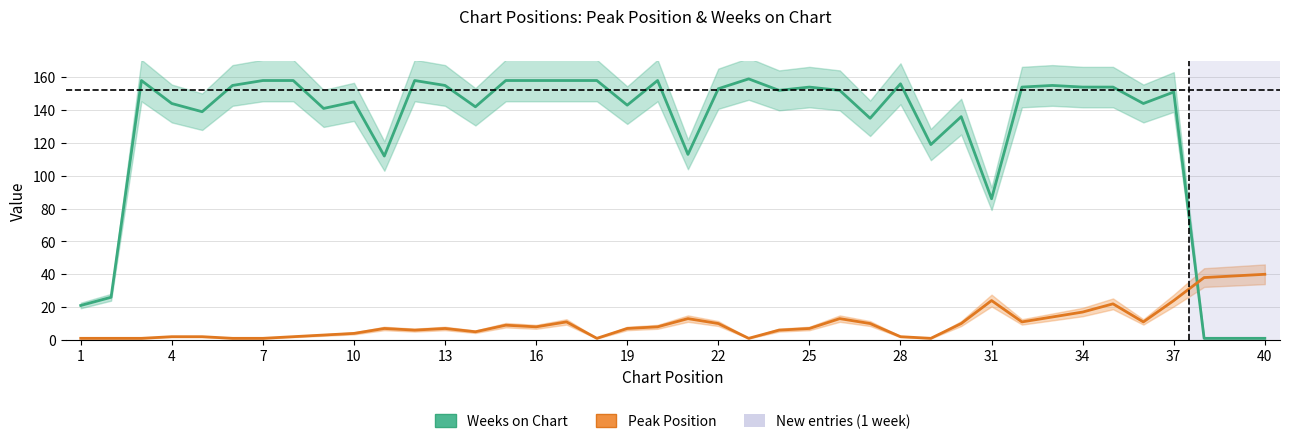

Reading left to right, extract all data points from this chart.

Weeks on Chart: 21	26	158	144	139	155	158	158	141	145	112	158	155	142	158	158	158	158	143	158	113	153	159	152	154	152	135	156	119	136	86	154	155	154	154	144	151	1	1	1
Peak Position: 1	1	1	2	2	1	1	2	3	4	7	6	7	5	9	8	11	1	7	8	13	10	1	6	7	13	10	2	1	10	24	11	14	17	22	11	24	38	39	40